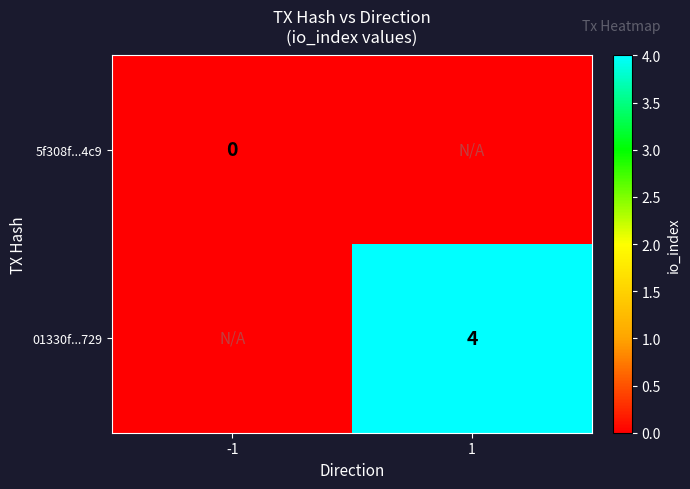

How many series are shown in this chart?

2